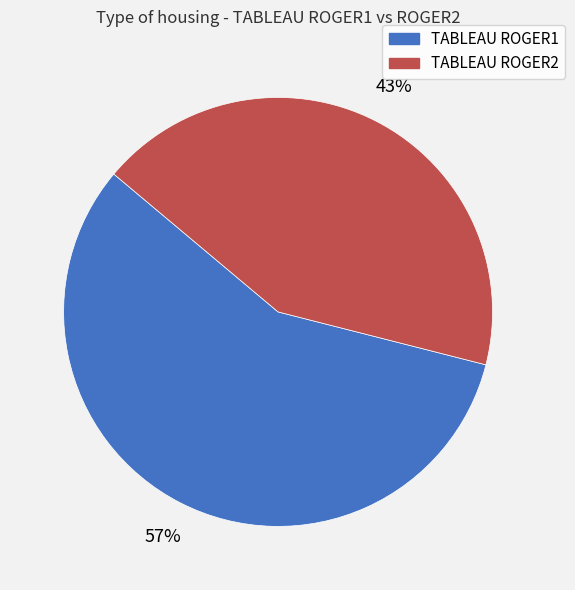

Which category has the biggest portion of the pie?

TABLEAU ROGER1